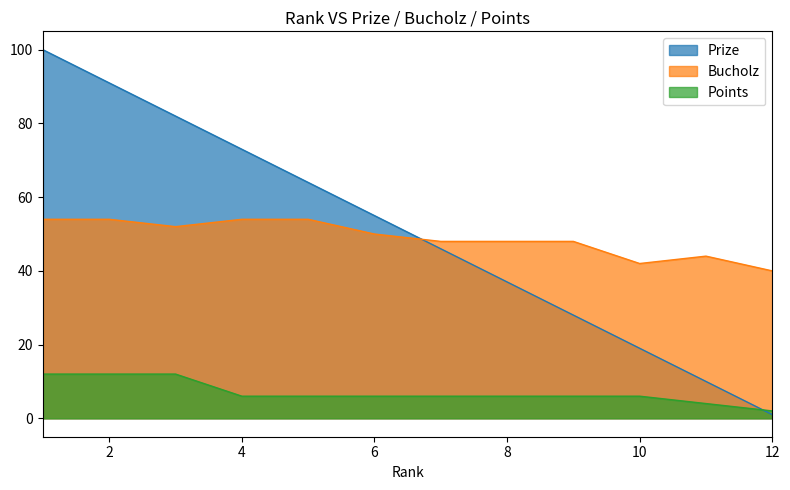

What is the difference between the highest and lowest values at 8?

42